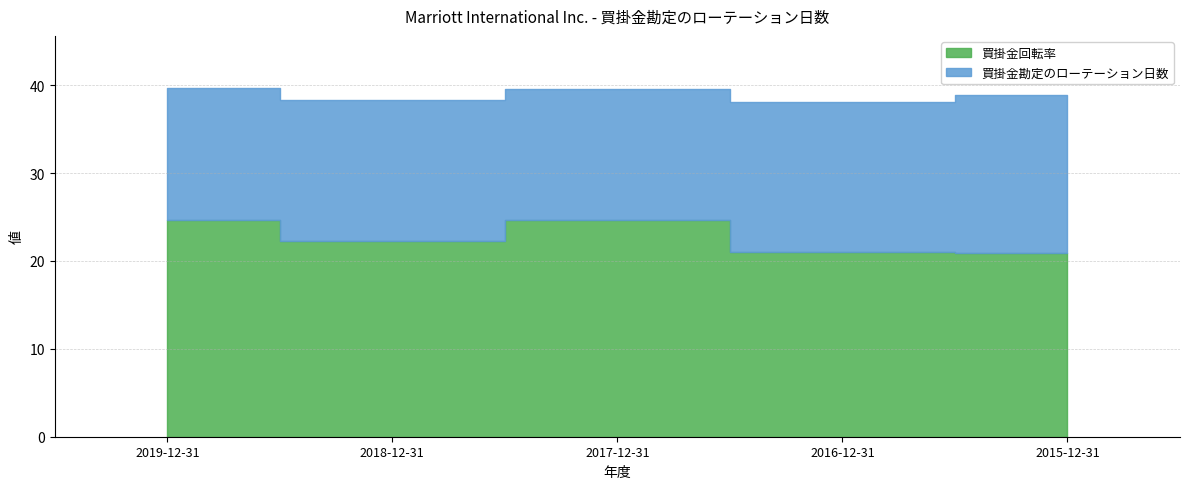

List the labels in order of value, largest first.

2019-12-31, 2017-12-31, 2018-12-31, 2016-12-31, 2015-12-31